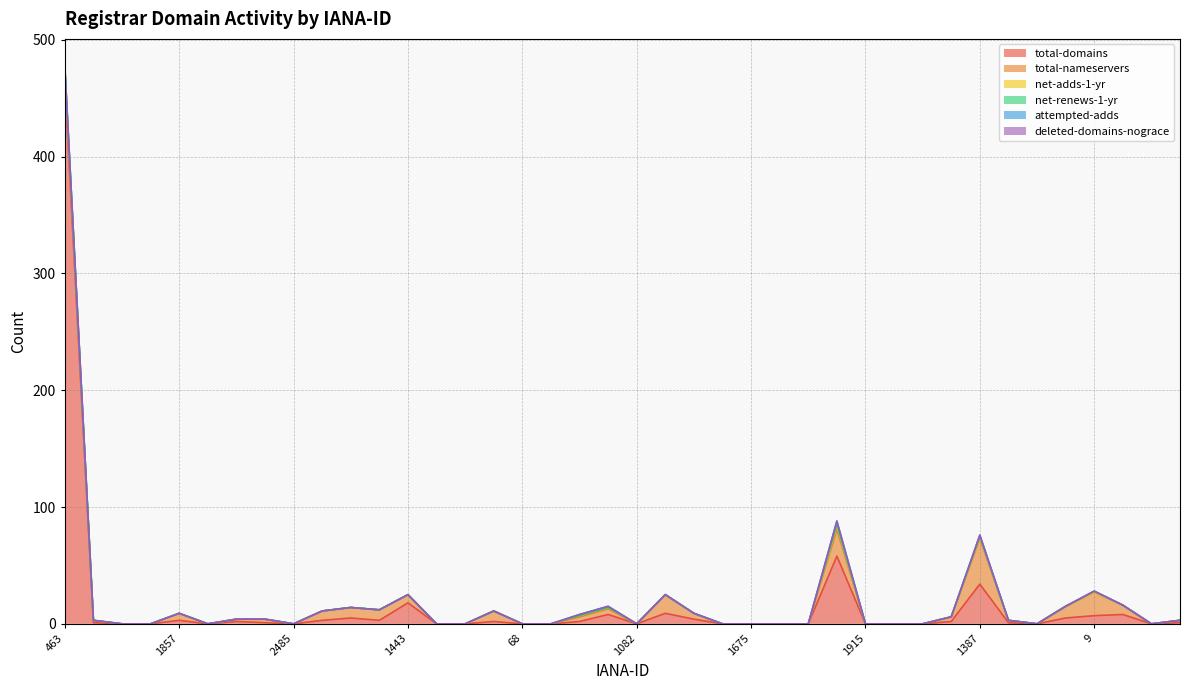

Reading left to right, transcribe all the data shown in this chart.

total-domains: 463=463	1666=1	1723=0	1739=0	1857=3	1868=0	2288=2	2477=1	2485=0	1362=3	1376=5	1403=3	1443=18	1454=0	1465=0	15=2	68=0	78=0	886=2	1001=8	1082=0	1150=9	456=4	1655=0	1675=0	1728=0	1750=0	1861=58	1915=0	2475=0	2483=0	1371=2	1387=34	1420=1	1448=0	1463=5	9=7	49=8	73=0	837=1
total-nameservers: 463=6	1666=2	1723=0	1739=0	1857=6	1868=0	2288=2	2477=3	2485=0	1362=8	1376=9	1403=9	1443=7	1454=0	1465=0	15=9	68=0	78=0	886=4	1001=5	1082=0	1150=16	456=5	1655=0	1675=0	1728=0	1750=0	1861=23	1915=0	2475=0	2483=0	1371=4	1387=39	1420=2	1448=0	1463=10	9=20	49=8	73=0	837=2
net-adds-1-yr: 463=8	1666=0	1723=0	1739=0	1857=0	1868=0	2288=0	2477=0	2485=0	1362=0	1376=0	1403=0	1443=0	1454=0	1465=0	15=0	68=0	78=0	886=1	1001=1	1082=0	1150=0	456=0	1655=0	1675=0	1728=0	1750=0	1861=3	1915=0	2475=0	2483=0	1371=0	1387=1	1420=0	1448=0	1463=0	9=0	49=0	73=0	837=0
net-renews-1-yr: 463=0	1666=0	1723=0	1739=0	1857=0	1868=0	2288=0	2477=0	2485=0	1362=0	1376=0	1403=0	1443=0	1454=0	1465=0	15=0	68=0	78=0	886=0	1001=0	1082=0	1150=0	456=0	1655=0	1675=0	1728=0	1750=0	1861=1	1915=0	2475=0	2483=0	1371=0	1387=1	1420=0	1448=0	1463=0	9=1	49=0	73=0	837=0
attempted-adds: 463=0	1666=0	1723=0	1739=0	1857=0	1868=0	2288=0	2477=0	2485=0	1362=0	1376=0	1403=0	1443=0	1454=0	1465=0	15=0	68=0	78=0	886=1	1001=1	1082=0	1150=0	456=0	1655=0	1675=0	1728=0	1750=0	1861=3	1915=0	2475=0	2483=0	1371=0	1387=1	1420=0	1448=0	1463=0	9=0	49=0	73=0	837=0
deleted-domains-nograce: 463=0	1666=0	1723=0	1739=0	1857=0	1868=0	2288=0	2477=0	2485=0	1362=0	1376=0	1403=0	1443=0	1454=0	1465=0	15=0	68=0	78=0	886=0	1001=0	1082=0	1150=0	456=0	1655=0	1675=0	1728=0	1750=0	1861=0	1915=0	2475=0	2483=0	1371=0	1387=0	1420=0	1448=0	1463=0	9=0	49=0	73=0	837=0